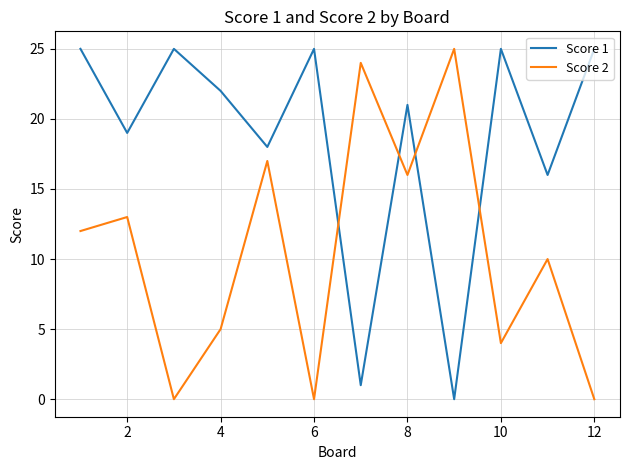

True or false: Score 2 has more than 1 interior local peaks.

True